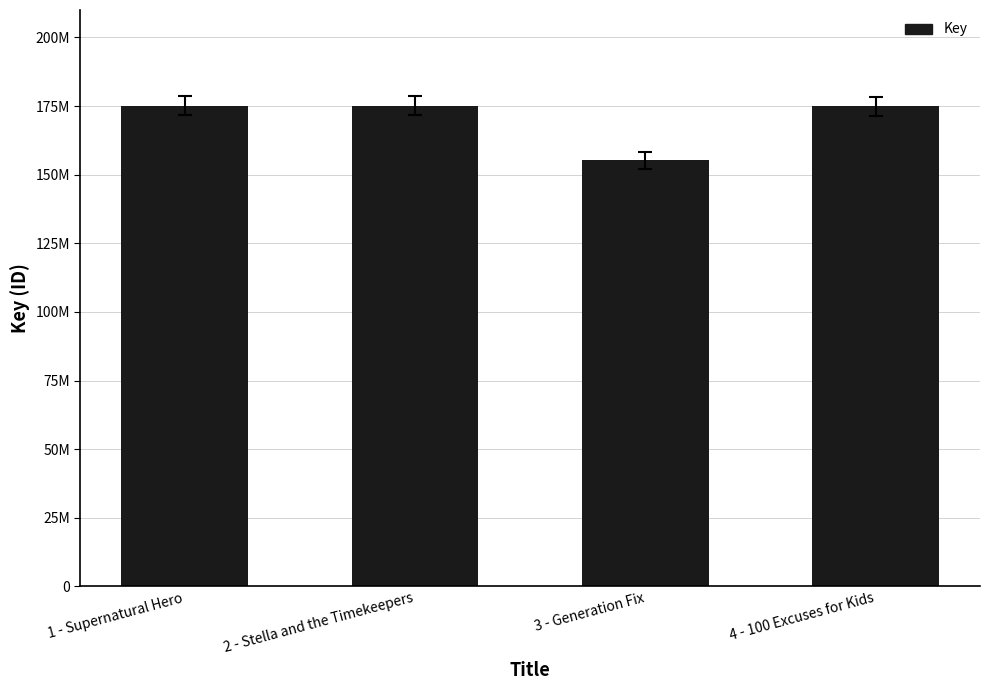

Rank the categories by value from highest to lowest.

1 - Supernatural Hero, 2 - Stella and the Timekeepers, 4 - 100 Excuses for Kids, 3 - Generation Fix